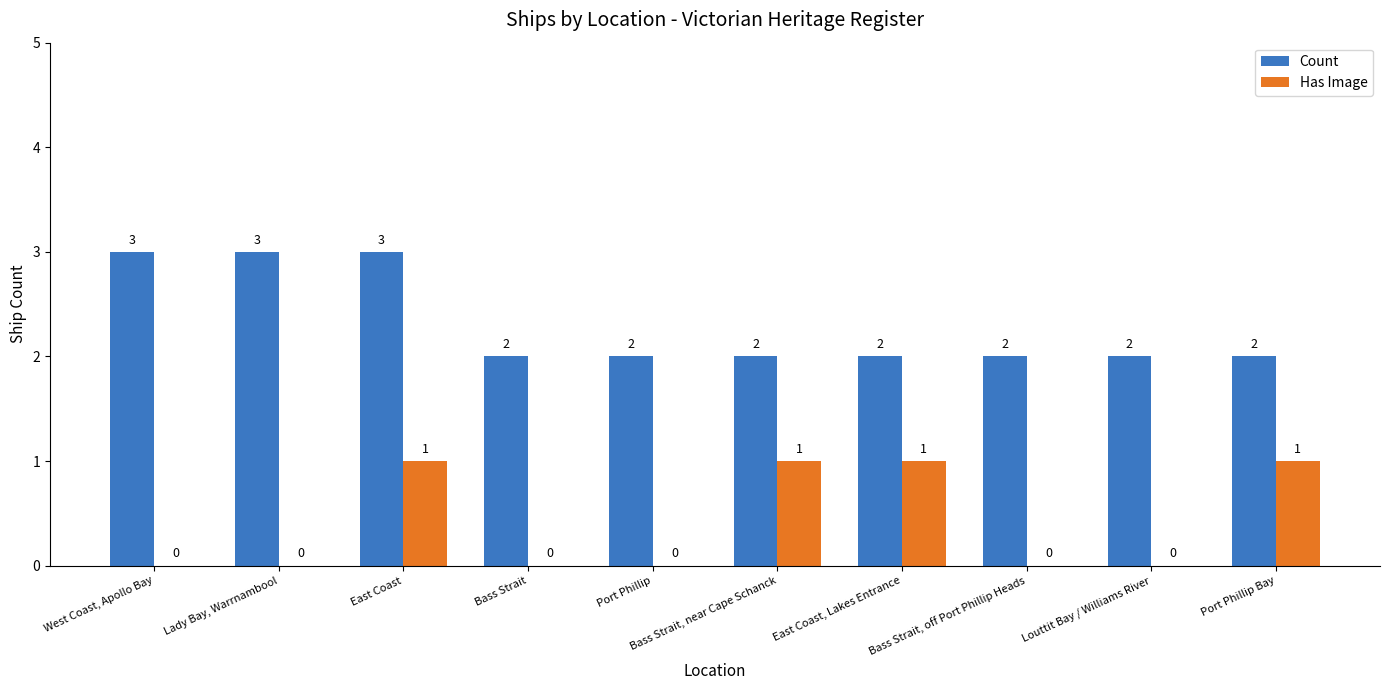

How many Count values are between 2 and 3?

10